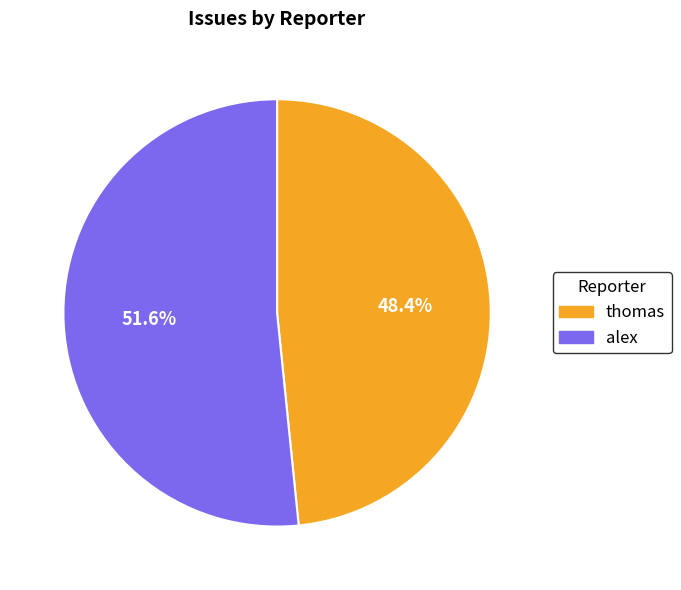

How much of the chart is everything except thomas?

51.6%